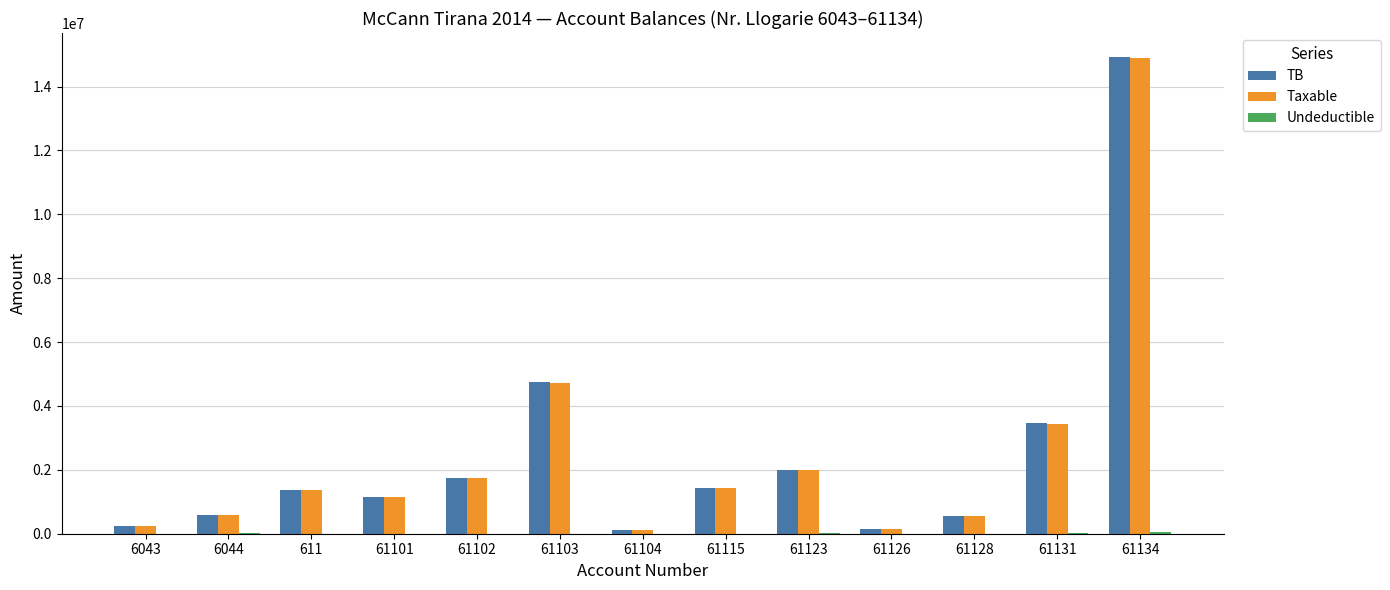

Which label corresponds to the largest value in the chart?

61134